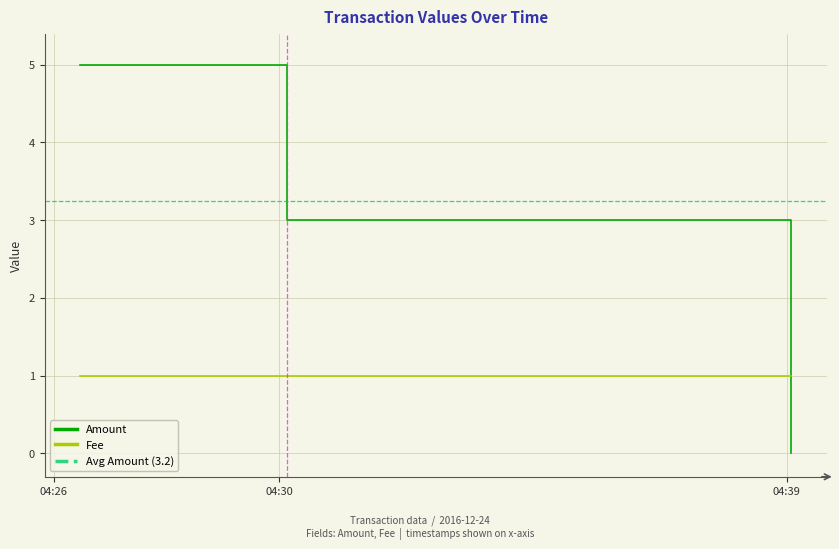

Reading left to right, what are all the values shown in this chart?

5	5	3	0